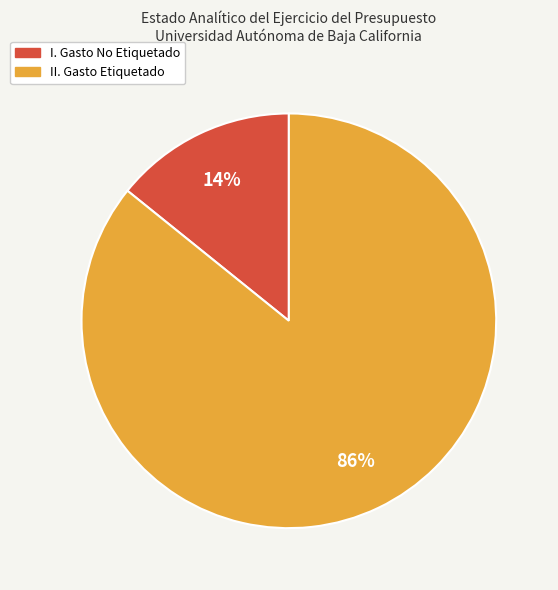

The II. Gasto Etiquetado slice represents 95% of the pie. True or false?

False